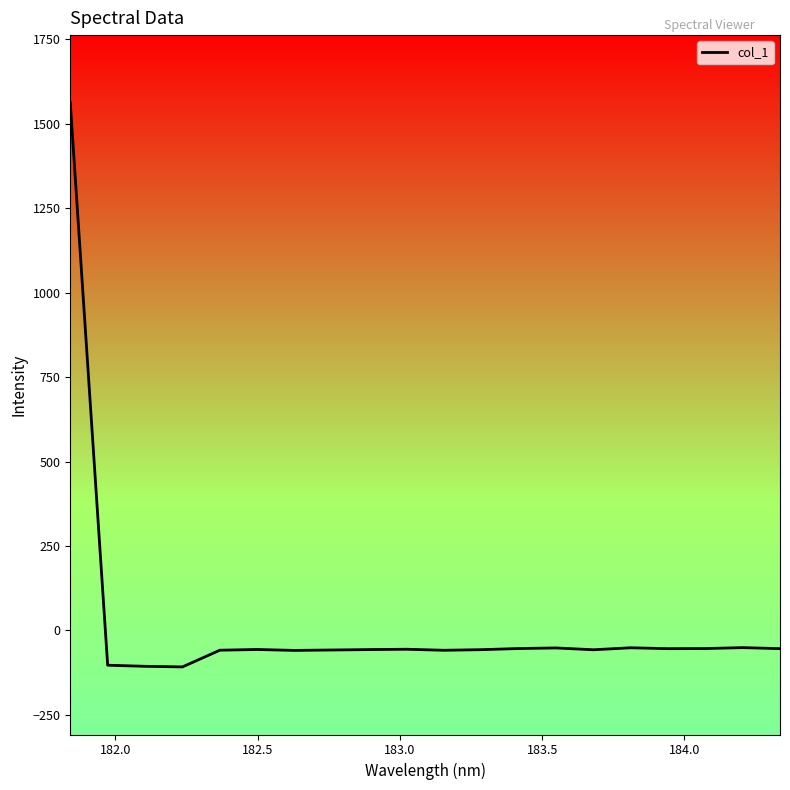

What is the smallest value displayed?

-107.8